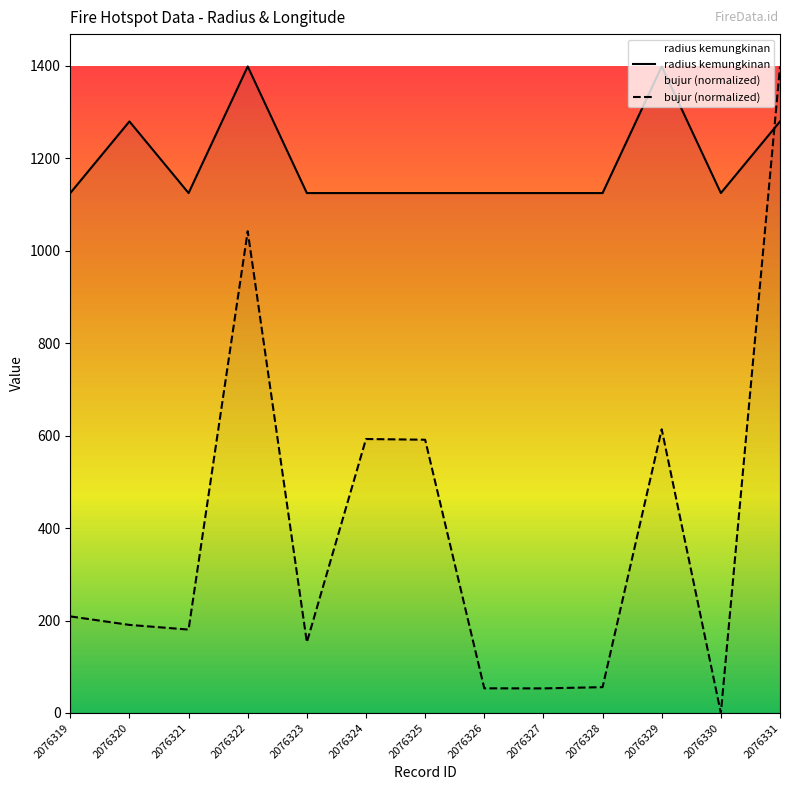

Is the value of bujur (normalized) at 2076322 greater than the value of radius kemungkinan at 2076331?

No